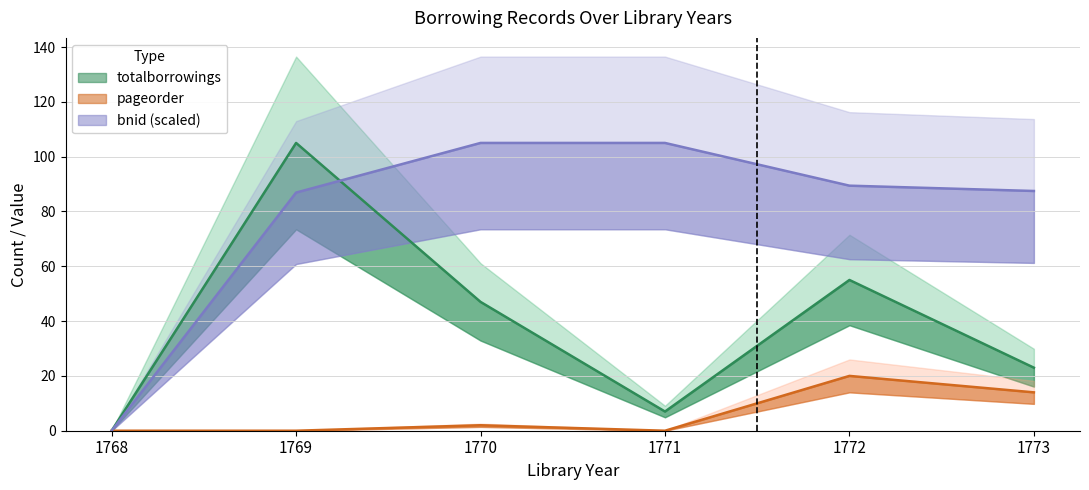

In bnid, how many points are higher than both neighbors (excluding endpoints)?

1